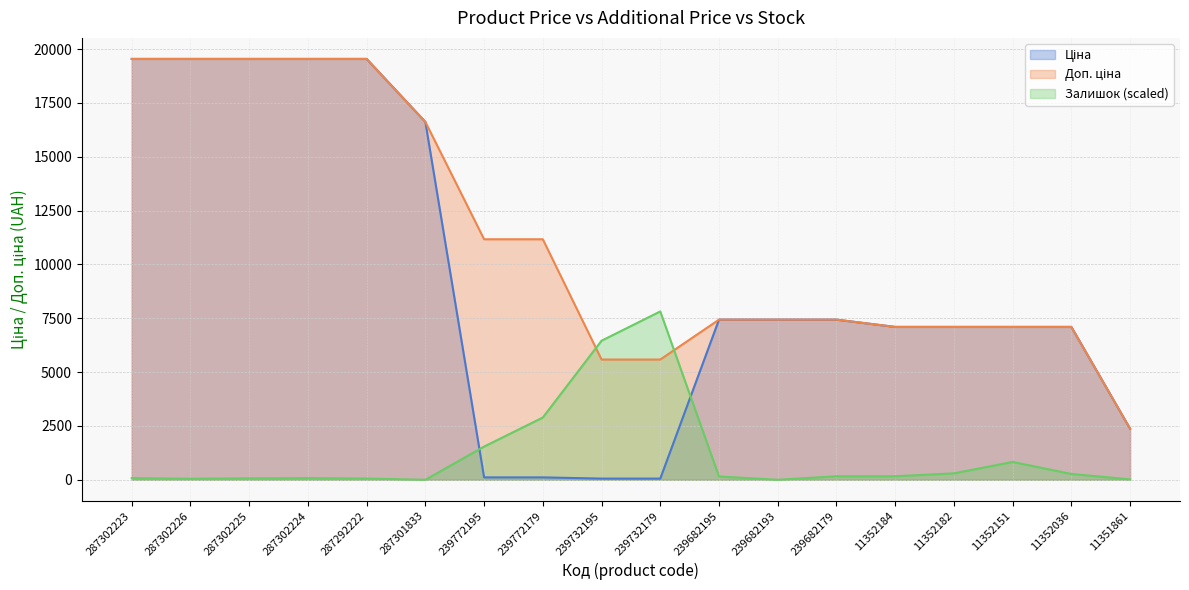

What are all the series names shown in the legend?

Ціна, Доп. ціна, Залишок